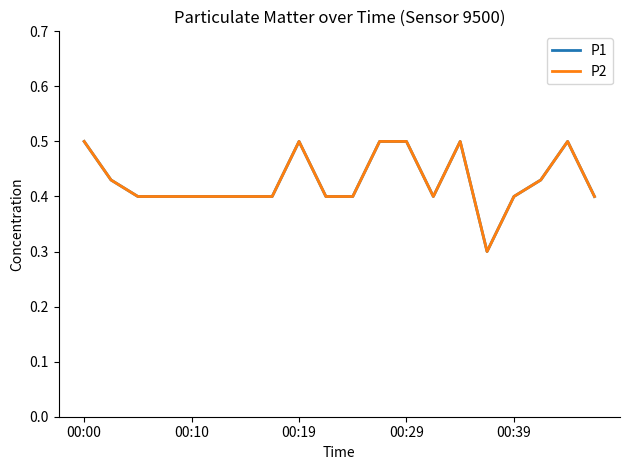

Does the chart display data point markers on the line(s)?

No